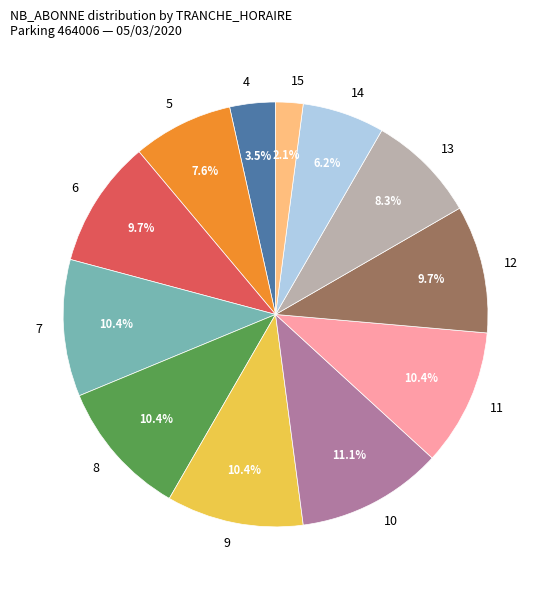

To the nearest percent, what is the average slice percentage?

8%